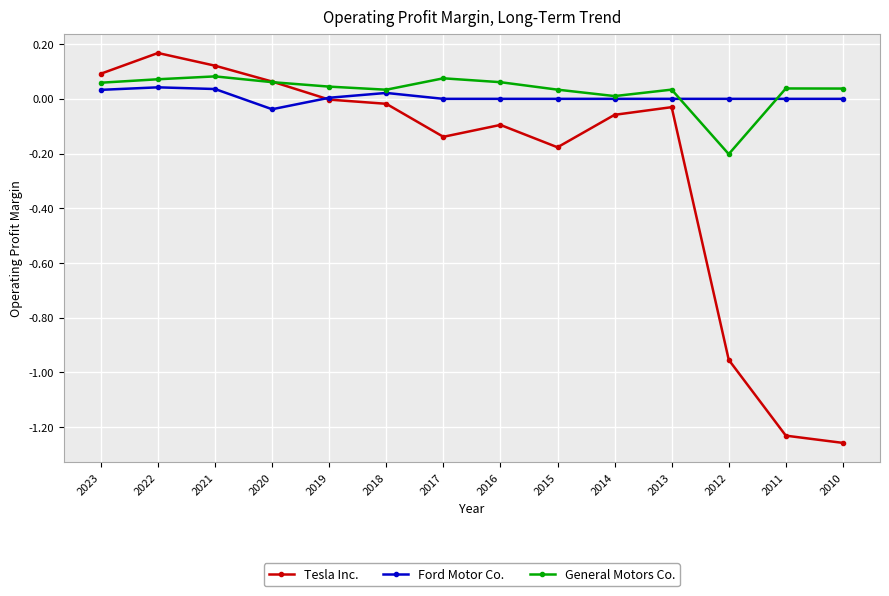

How many distinct data groups are displayed?

3